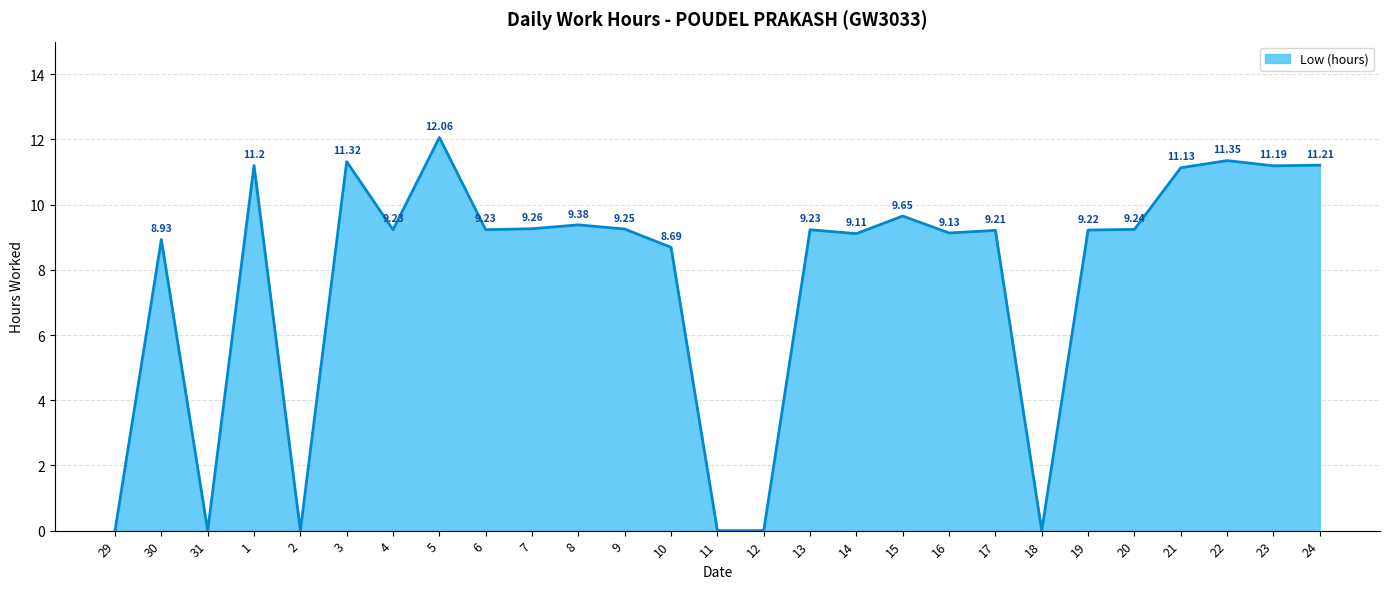

How many lines are shown in the chart?

1